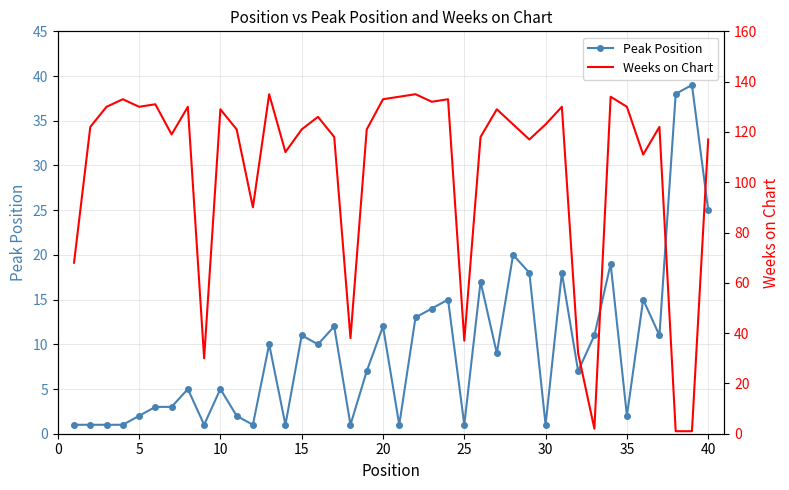

How many interior local peaks does the Weeks on Chart series have?

12